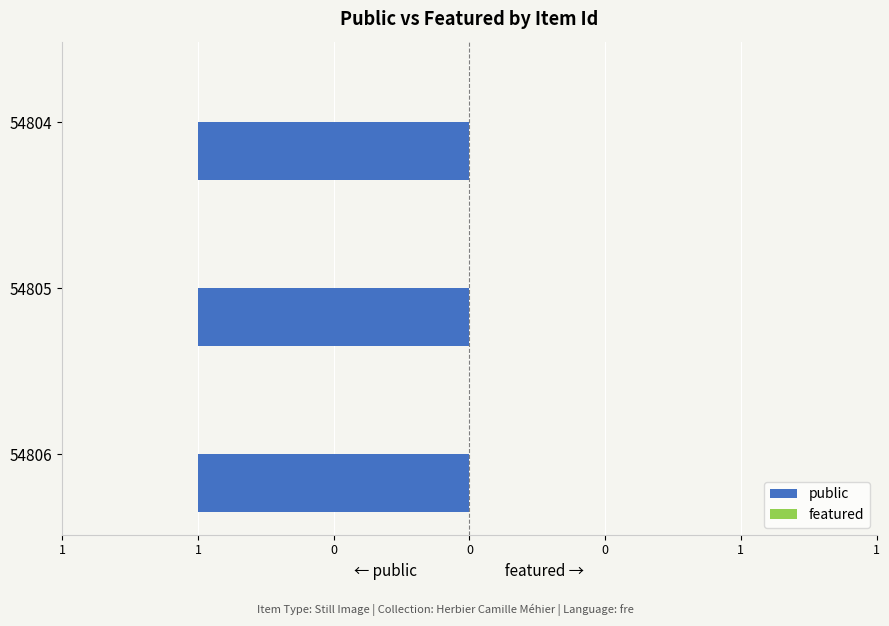

How many groups of bars are there?

3